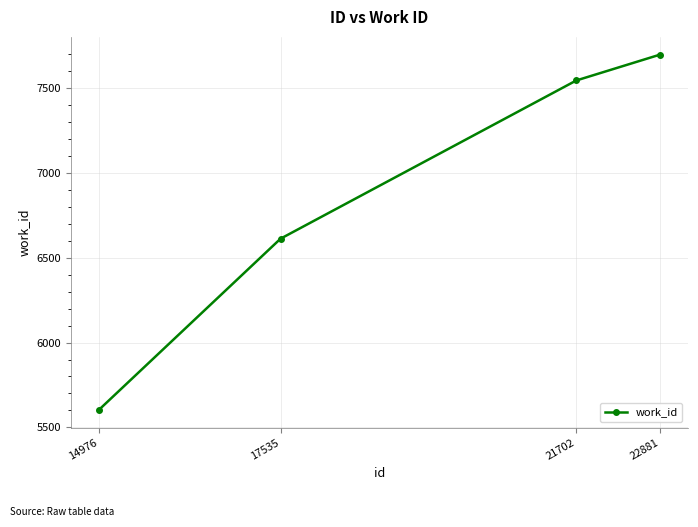

Which label corresponds to the smallest value in the chart?

14976